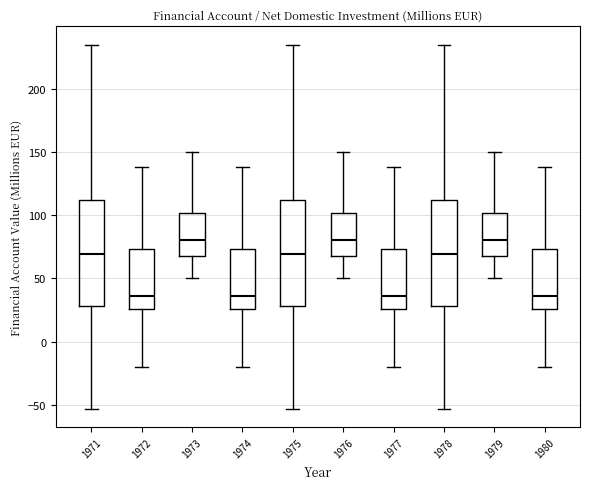

Reading left to right, read every box against the y-axis: the position of its median line, the range the box covers, and the ends of its whiskers. The values are not printed on the chart, so give them approximately, as read against the axis.

1971: median 70, box 30 to 110, whiskers -55 to 235
1972: median 35, box 25 to 75, whiskers -20 to 140
1973: median 80, box 70 to 100, whiskers 50 to 150
1974: median 35, box 25 to 75, whiskers -20 to 140
1975: median 70, box 30 to 110, whiskers -55 to 235
1976: median 80, box 70 to 100, whiskers 50 to 150
1977: median 35, box 25 to 75, whiskers -20 to 140
1978: median 70, box 30 to 110, whiskers -55 to 235
1979: median 80, box 70 to 100, whiskers 50 to 150
1980: median 35, box 25 to 75, whiskers -20 to 140